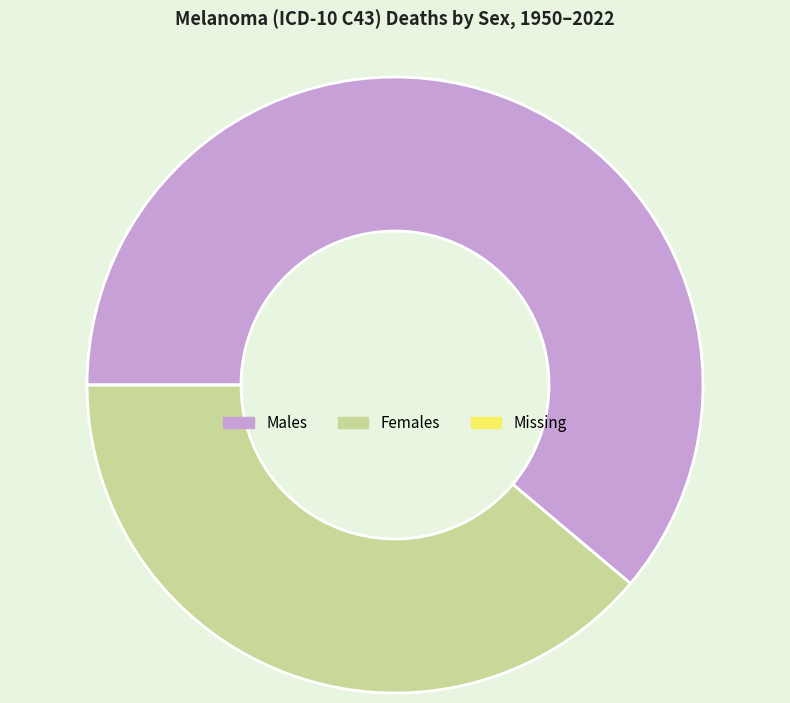

Approximately how many times larger is the value at Males compared to Females?

1.6